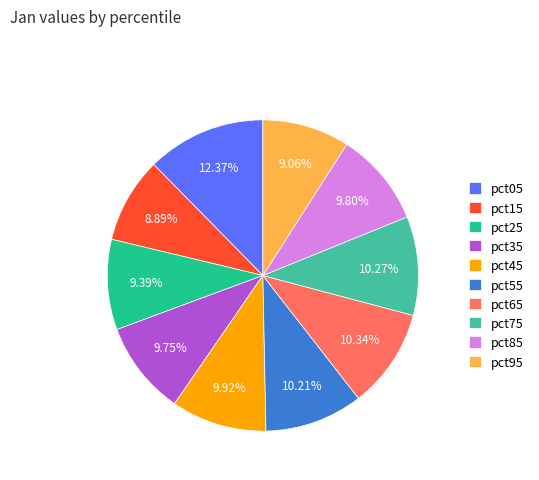

Between pct05 and pct75, which is larger?

pct05